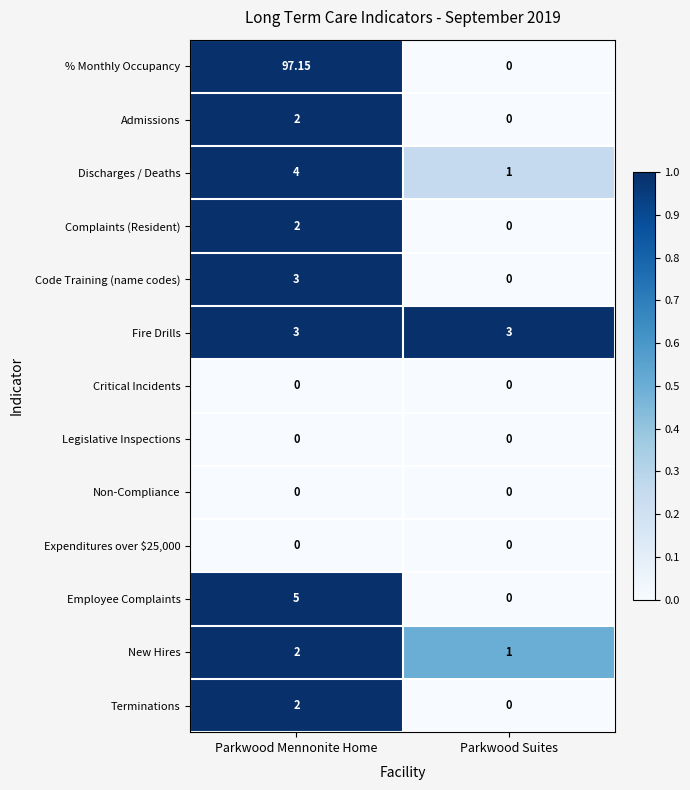

Which label corresponds to the largest value in the chart?

Parkwood Mennonite Home